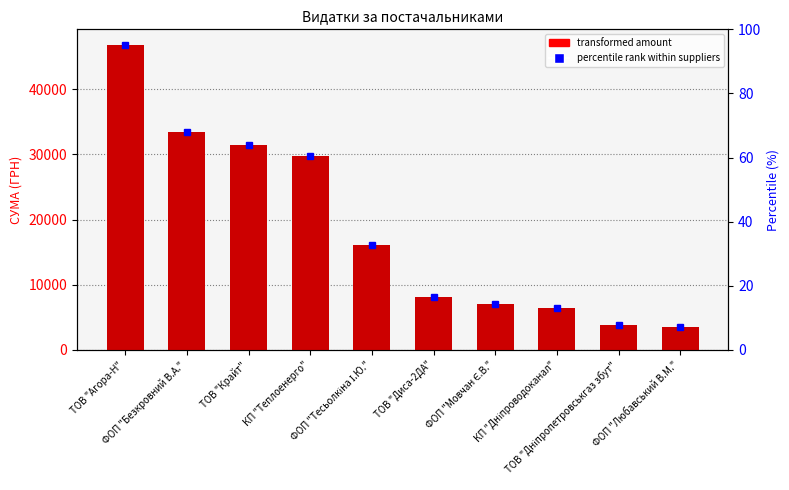

List the labels in order of value, smallest first.

ФОП "Любавський В.М.", ТОВ "Дніпропетровськгаз збут", КП "Дніпроводоканал", ФОП "Мовчан Є.В.", ТОВ "Диса-2ДА", ФОП "Тесьолкіна І.Ю.", КП "Теплоенерго", ТОВ "Крайт", ФОП "Безкровний В.А.", ТОВ "Агора-Н"